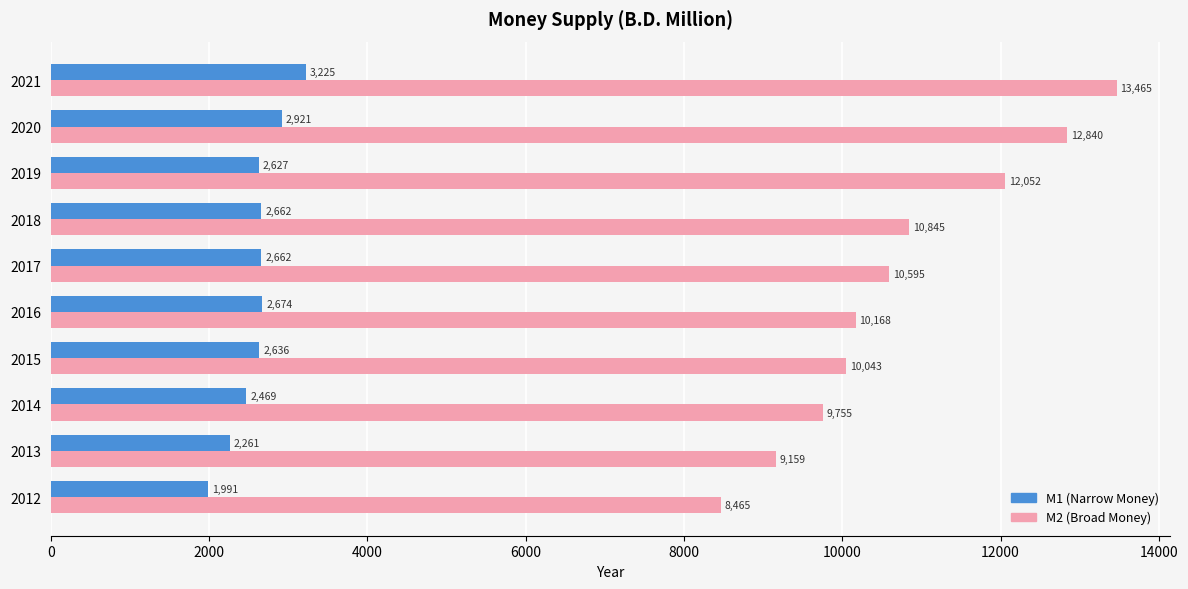

List the series in order of their peak value, highest first.

M2 (Broad Money), M1 (Narrow Money)